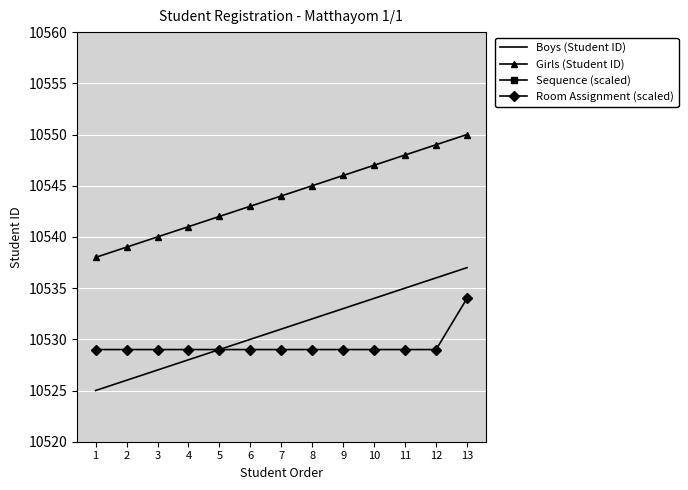

What is the spread (max minus min) of values at 13?

12990